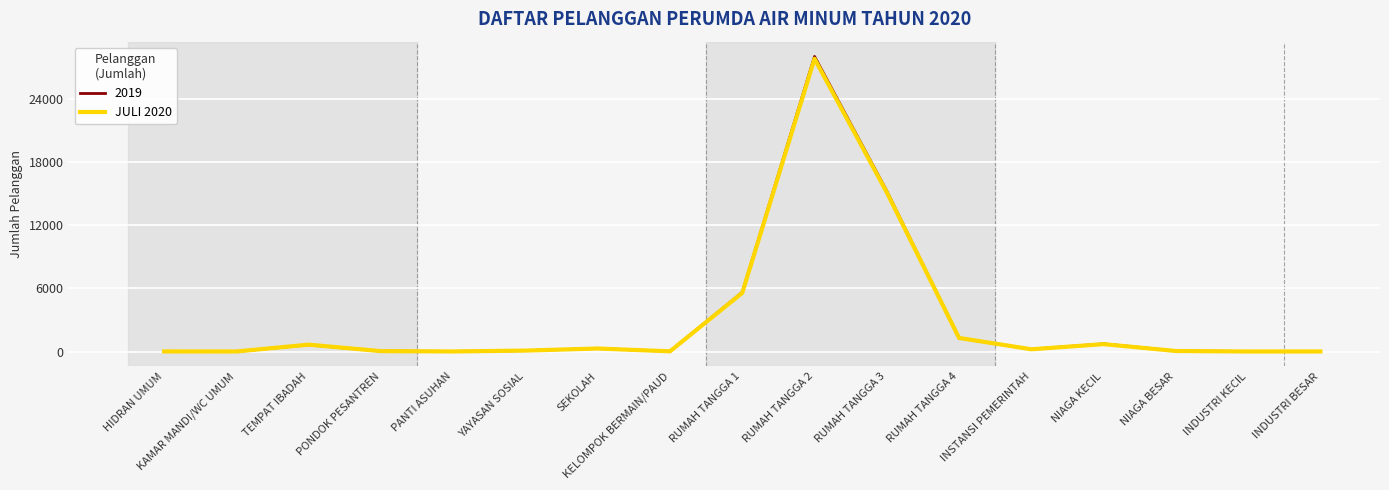

Does the chart have visible grid lines?

Yes